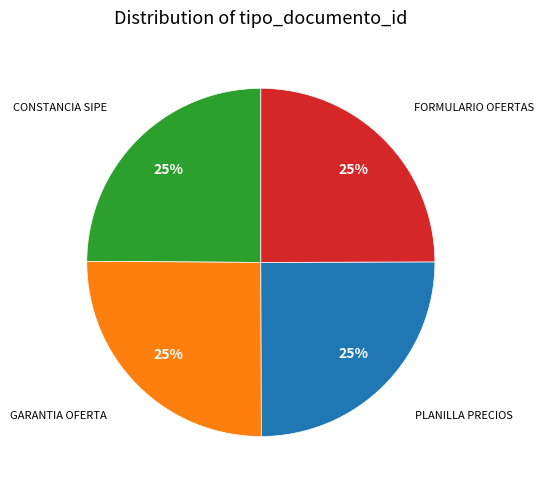

Does any single category account for the majority?

No